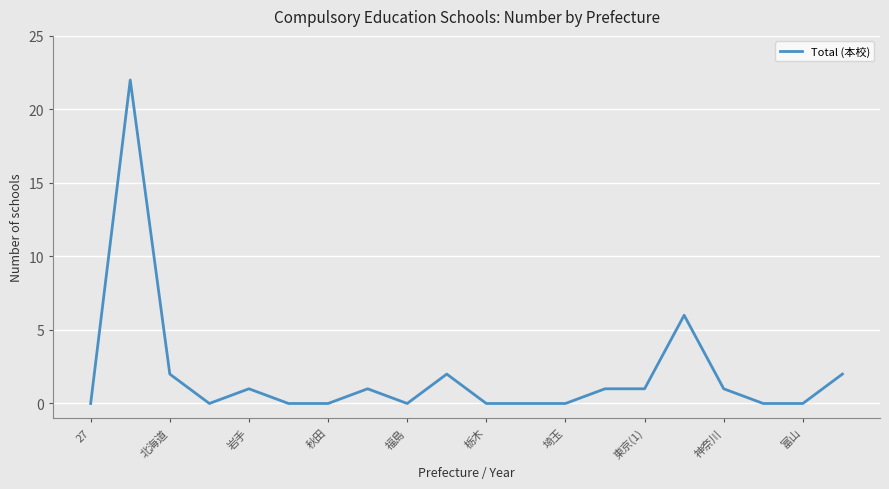

How many lines are shown in the chart?

1